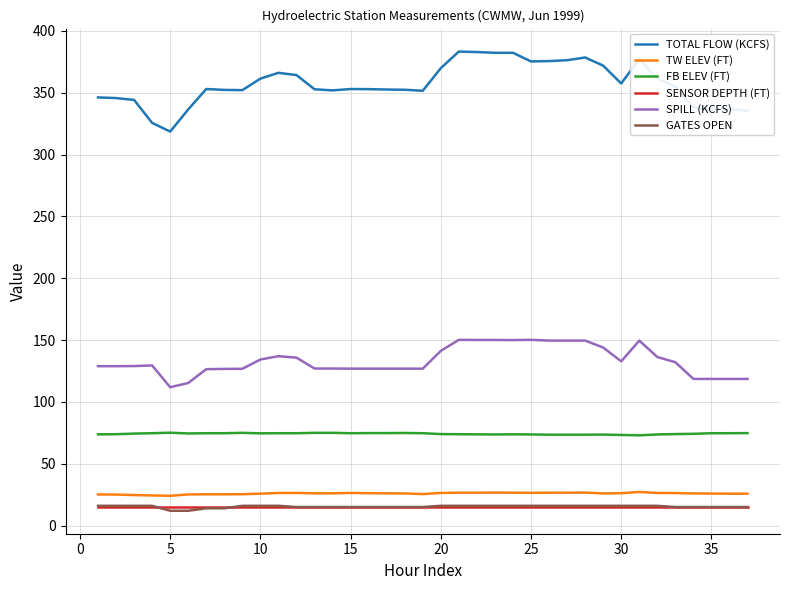

Which series has the largest total across all categories?

TOTAL FLOW (KCFS)